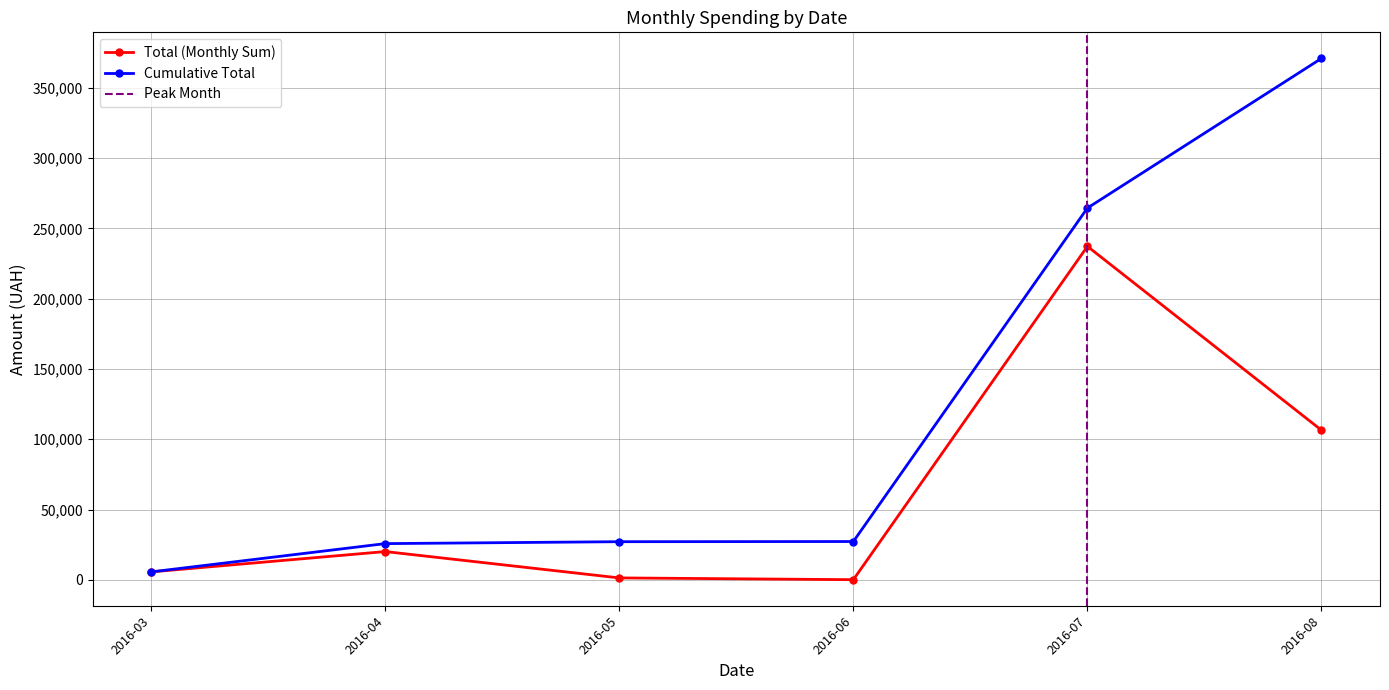

At which label is Total (Monthly Sum) closest to 118672?

2016-08